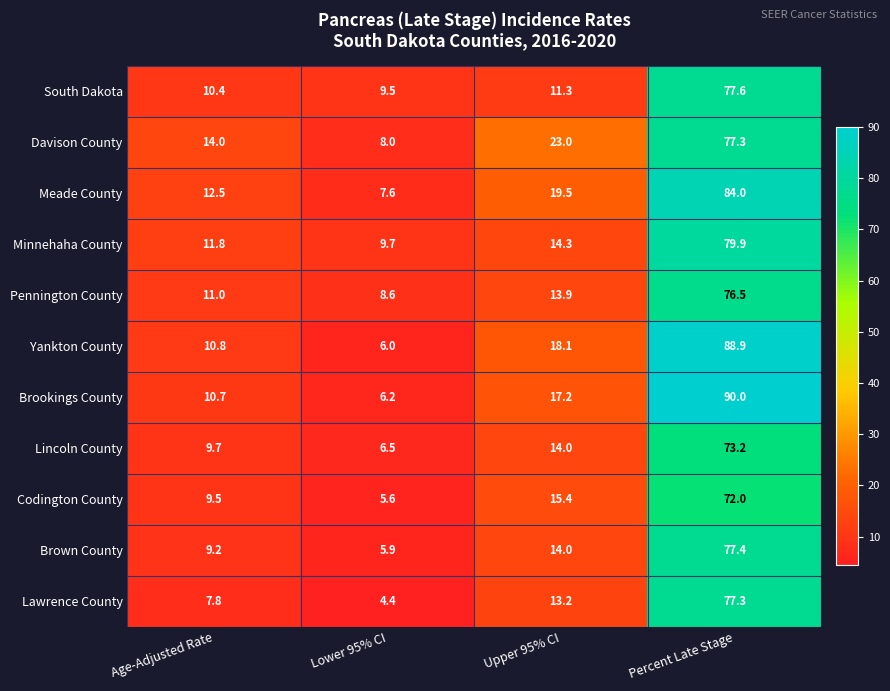

Is the value of Lincoln County at Lower 95% CI greater than the value of Davison County at Lower 95% CI?

No